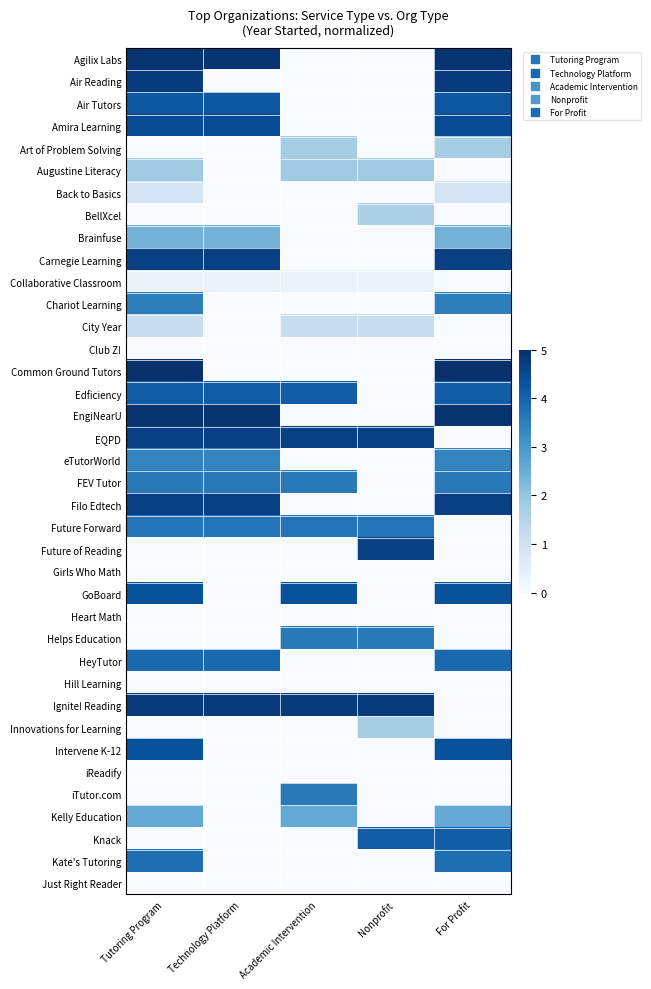

Which series has the largest total across all categories?

Ignite! Reading